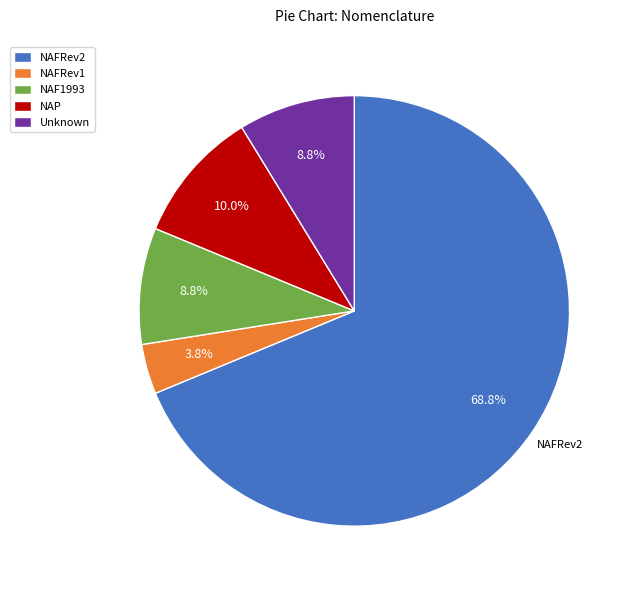

Does any single category account for the majority?

Yes